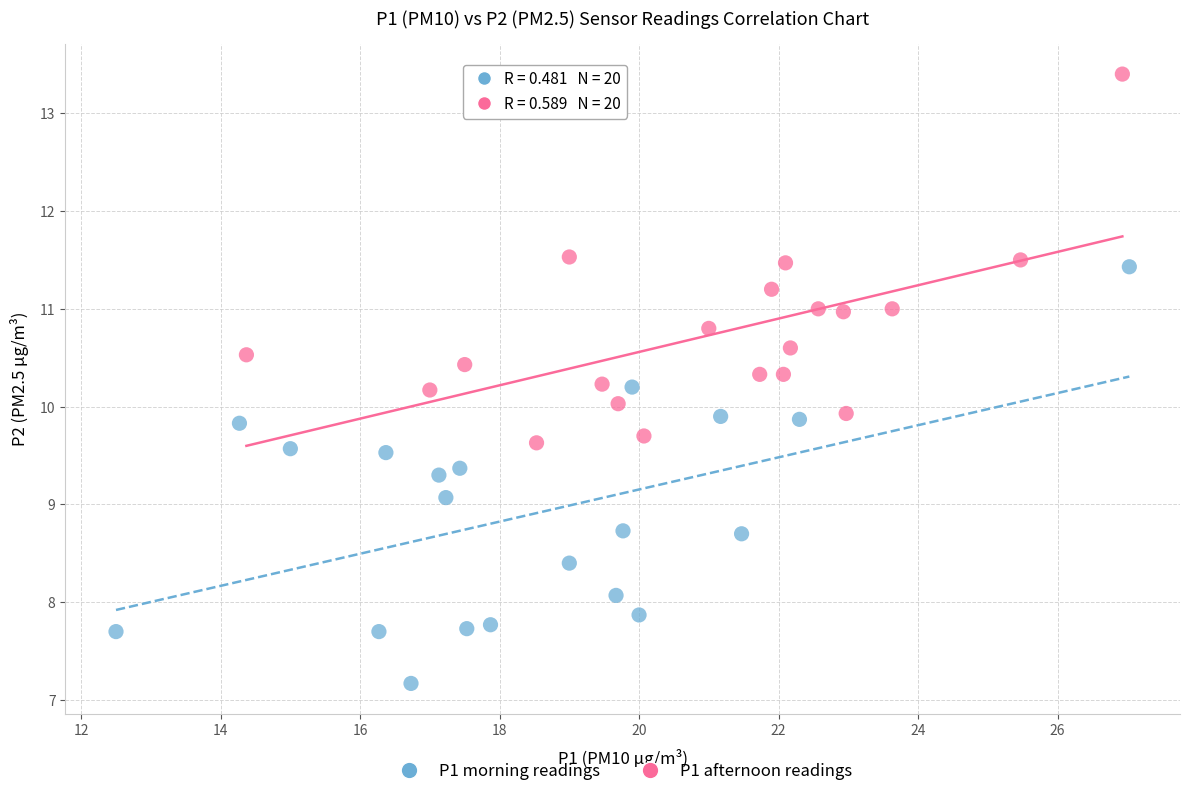

What are all the series names shown in the legend?

P1 morning readings, P1 afternoon readings